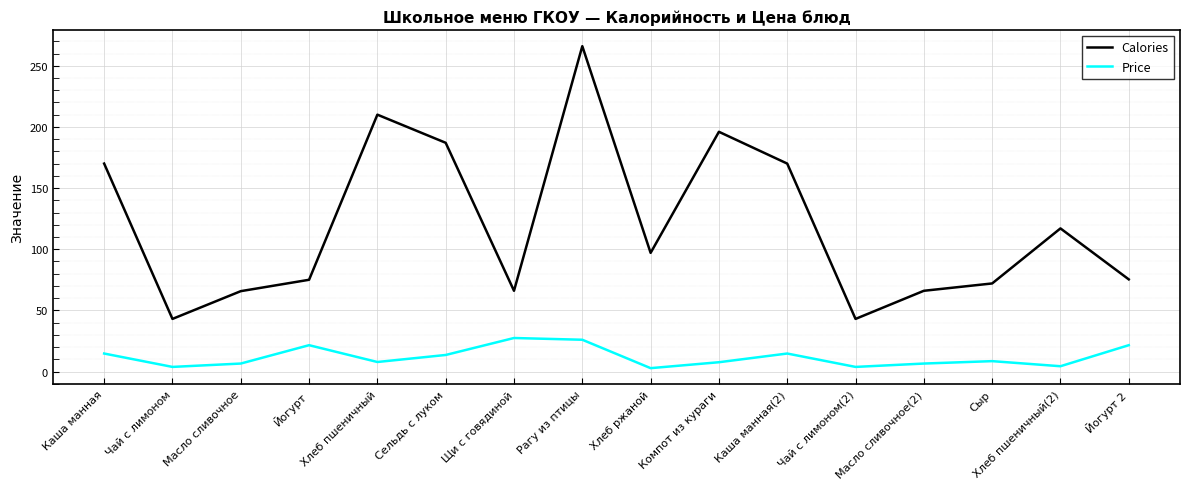

What is the sum of the Price values at Масло сливочное(2) and Хлеб пшеничный(2)?

10.8